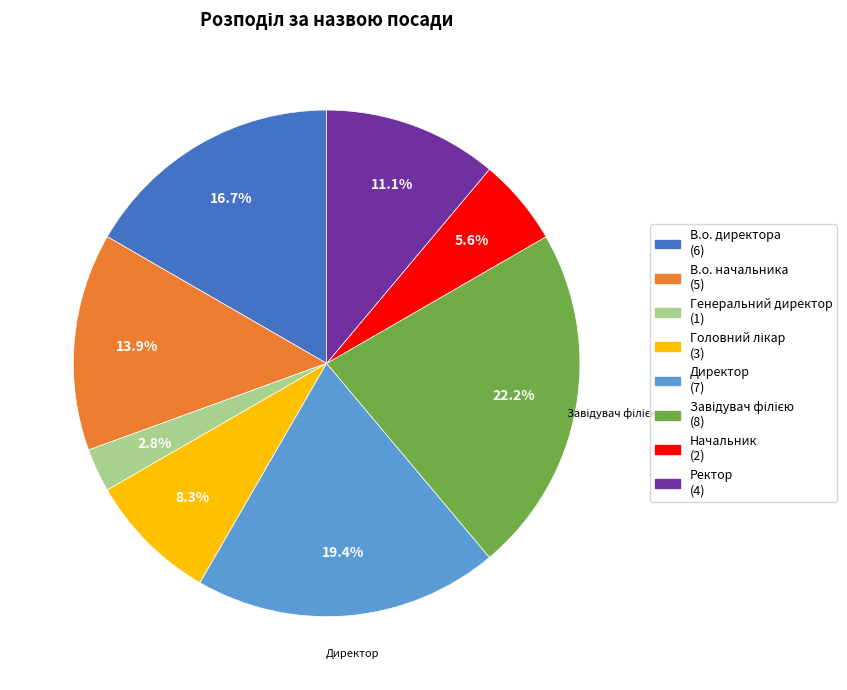

Is there any slice that represents more than half of the pie?

No